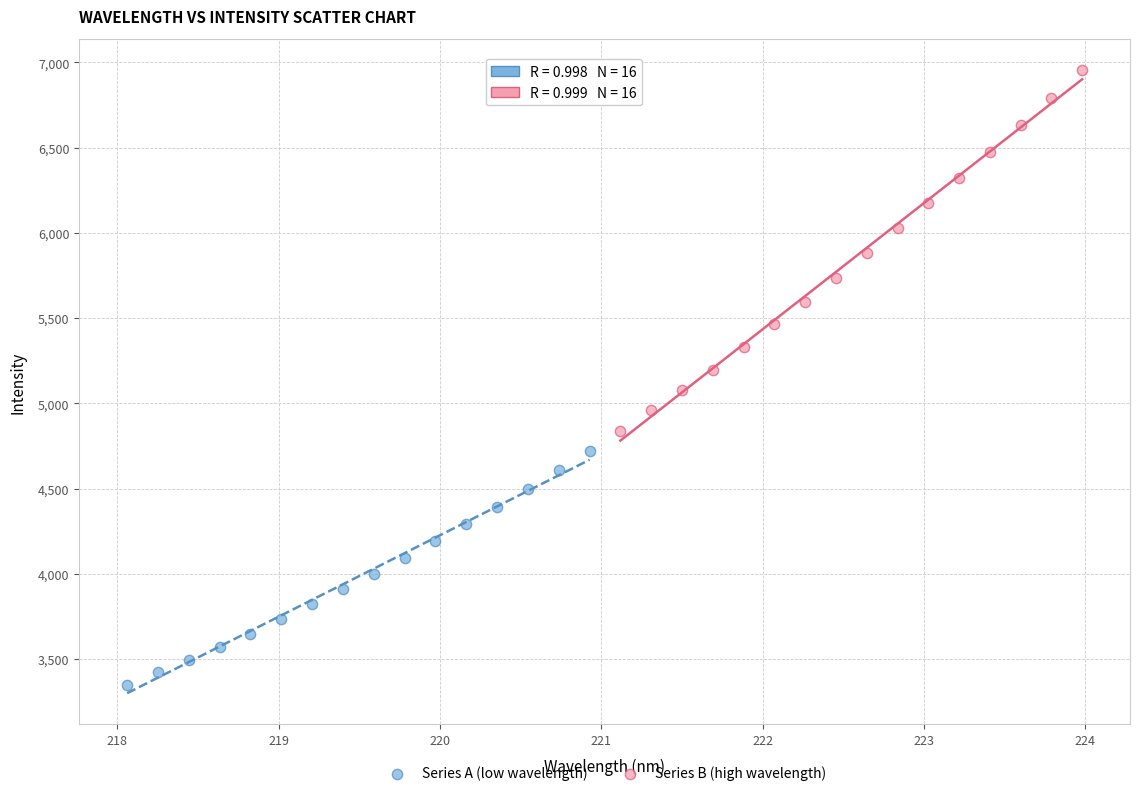

Which series reaches the maximum Y coordinate?

Series B (high wavelength)